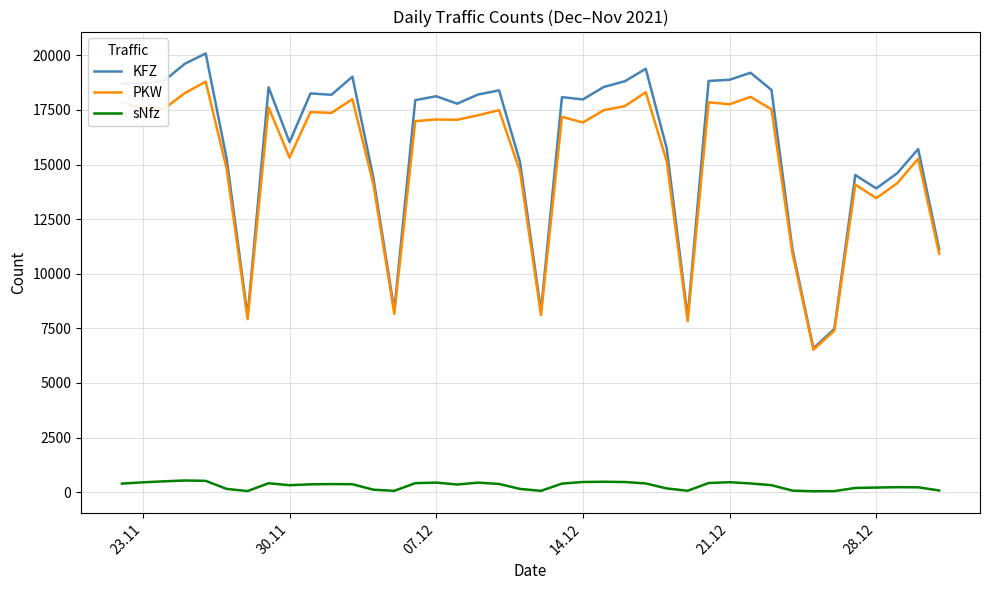

Rank the series by their maximum value, from lowest to highest.

sNfz, PKW, KFZ